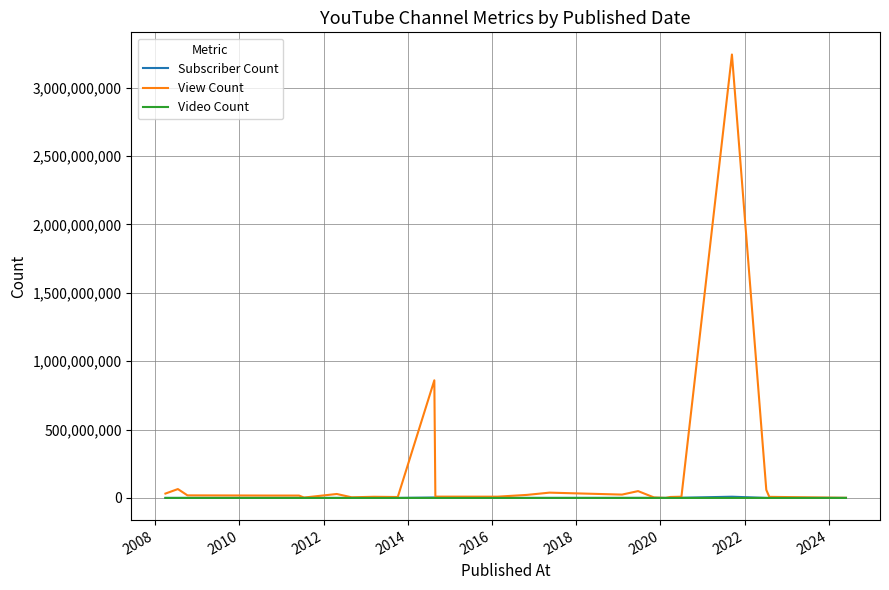

Which series has the largest total across all categories?

View Count